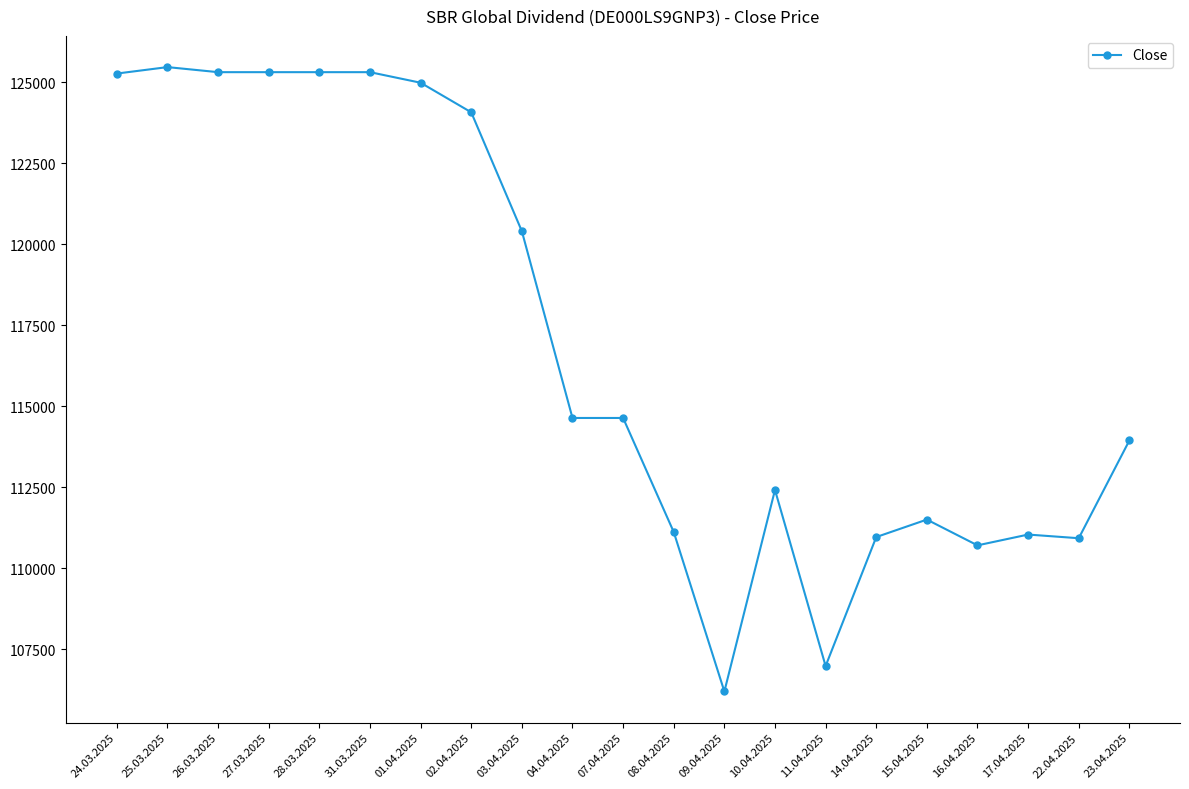

The chart shows a value of 181240 at 11.04.2025. True or false?

False